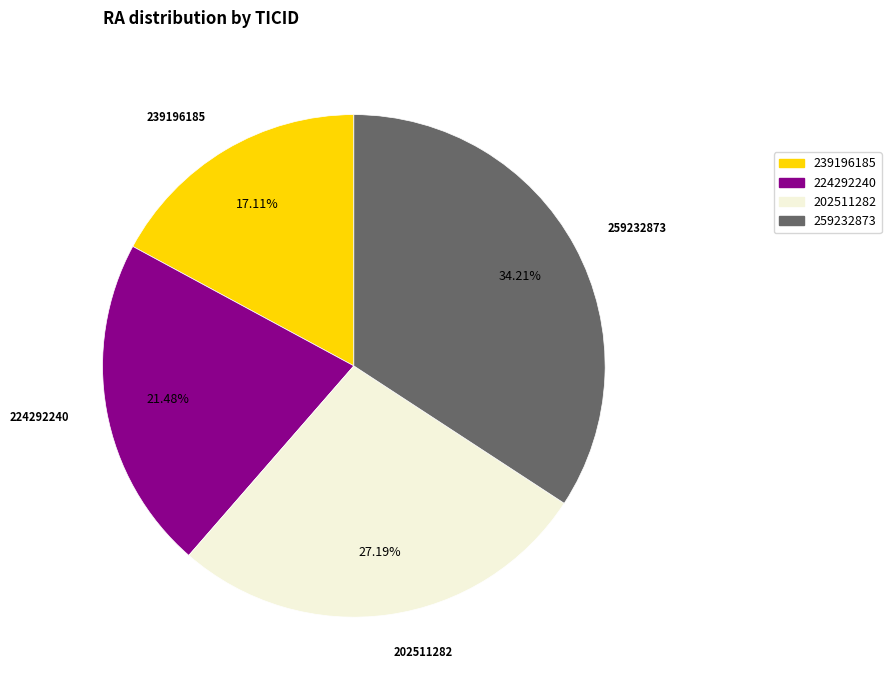

True or false: 224292240 accounts for 35% of the total.

False